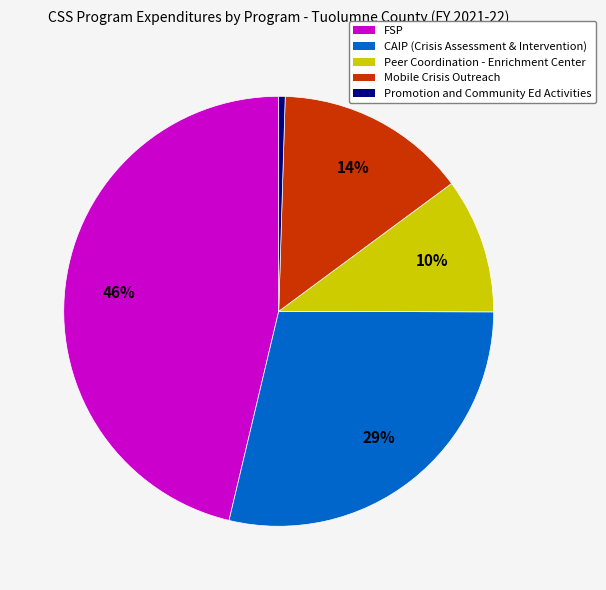

Which category has the smallest portion of the pie?

Promotion and Community Ed Activities